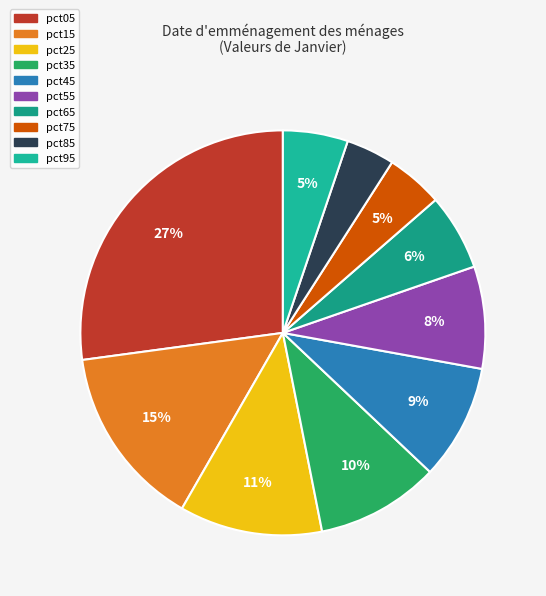

Which category has the biggest portion of the pie?

pct05